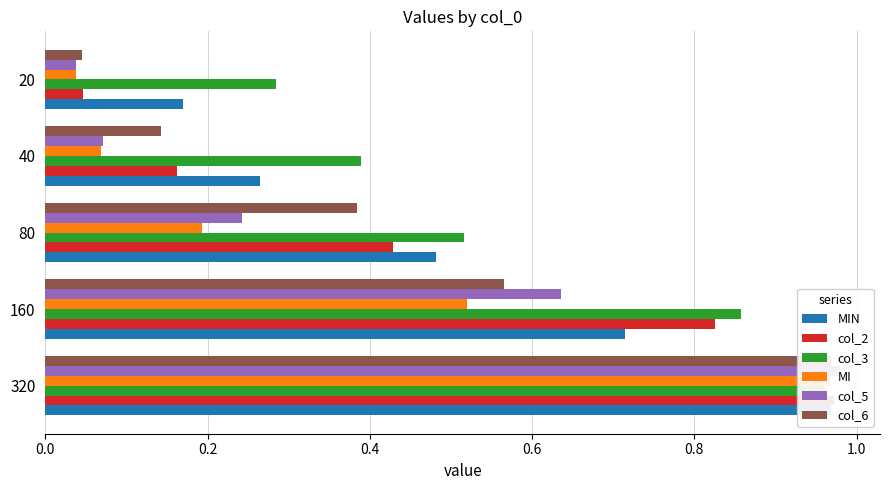

What are all the series names shown in the legend?

MIN, col_2, col_3, MI, col_5, col_6